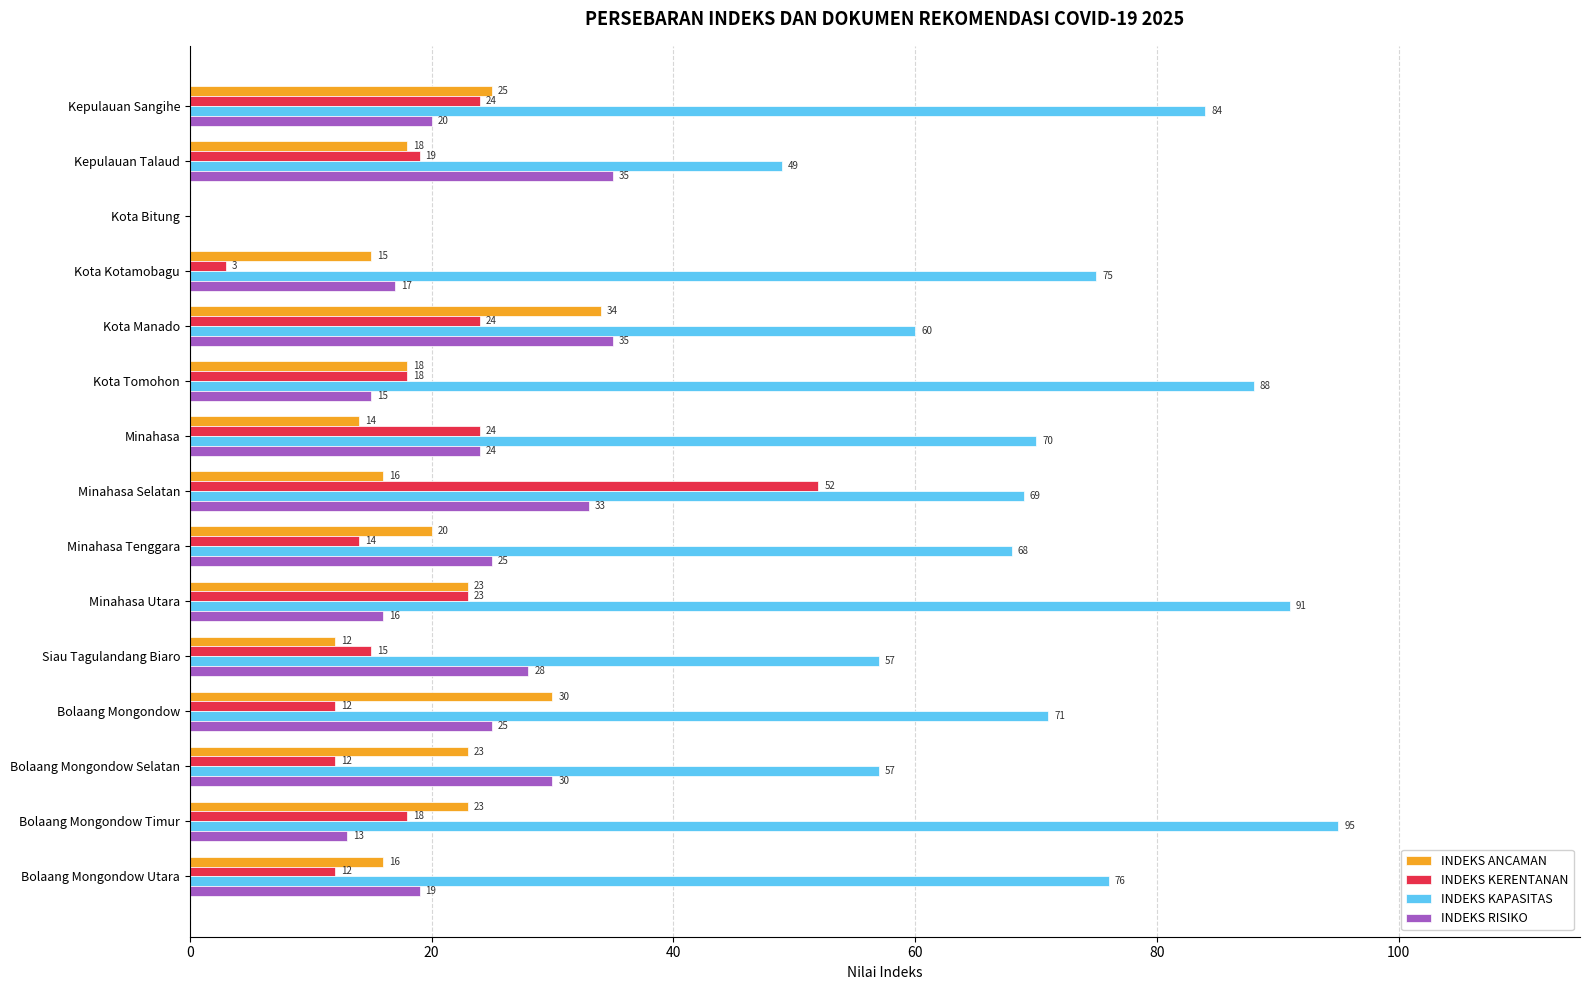

What is the total value across all series at Kota Manado?

153